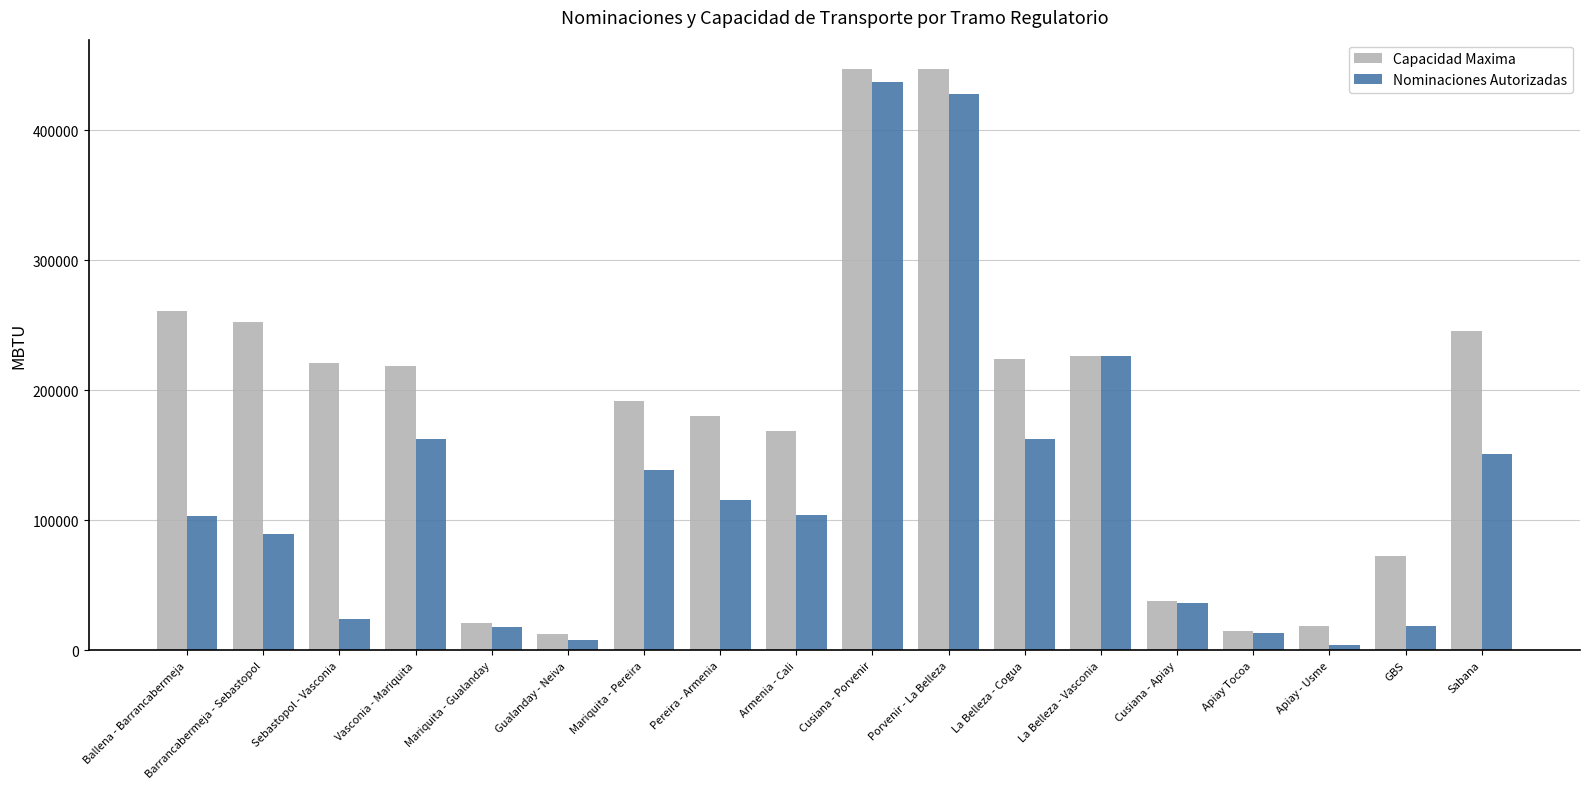

At how many categories does at least one series exceed 96510?

12